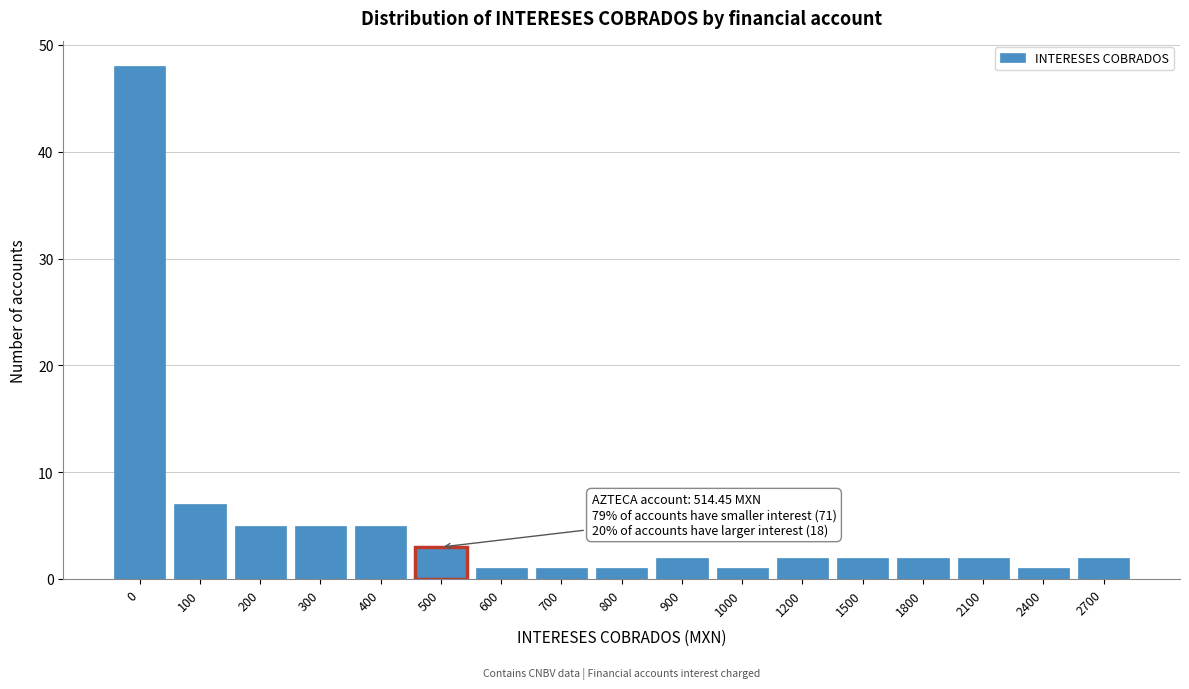

Reading left to right, transcribe all the data shown in this chart.

48	7	5	5	5	3	1	1	1	2	1	2	2	2	2	1	2